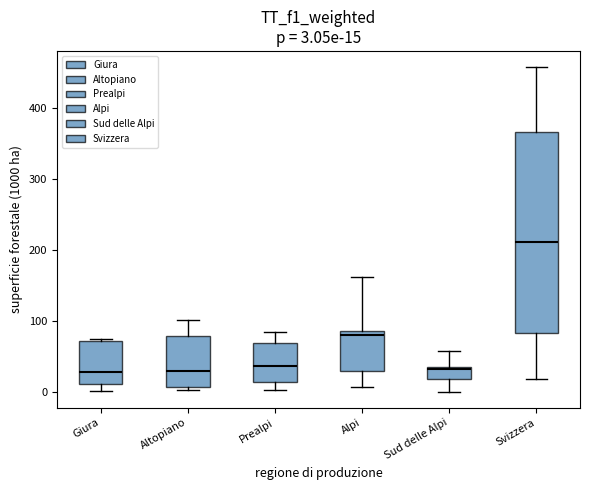

Comparing the boxes themselves (not the whiskers), which one is the tallest?

Svizzera